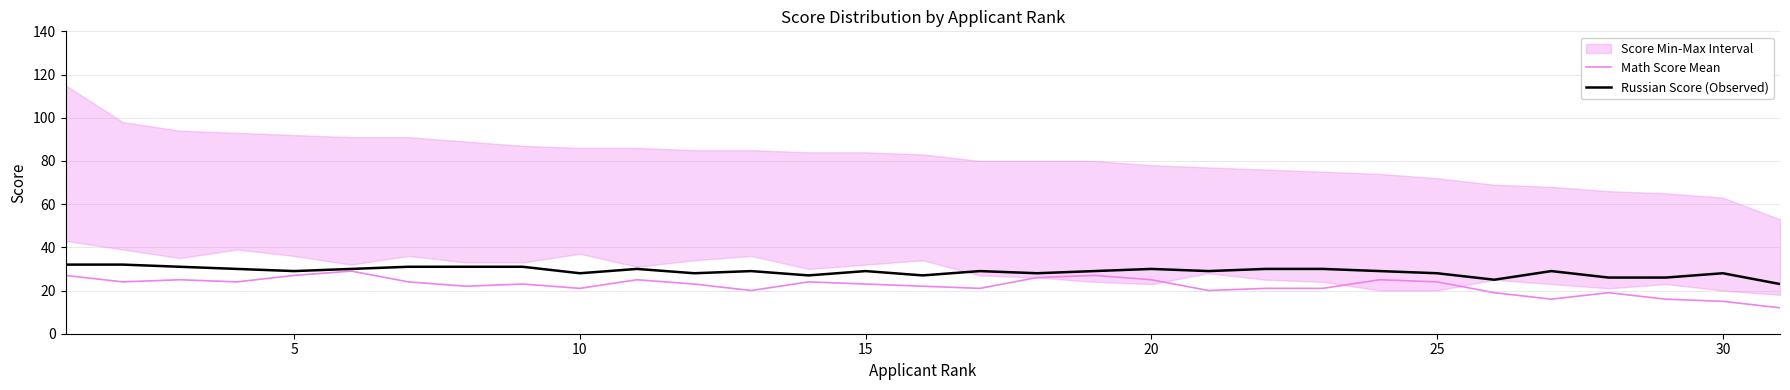

The value of Math Score Mean at 30 is 15. True or false?

True